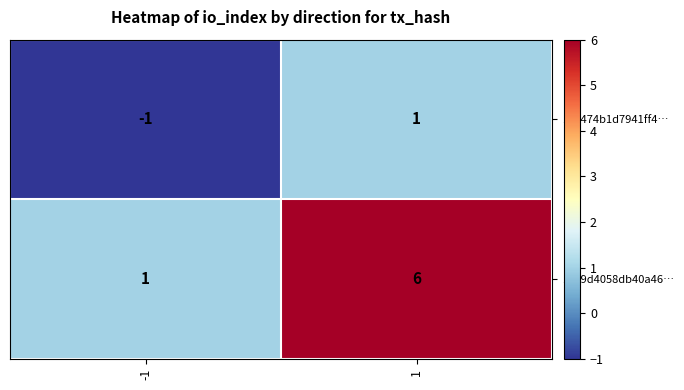

What is the greatest value displayed?

6